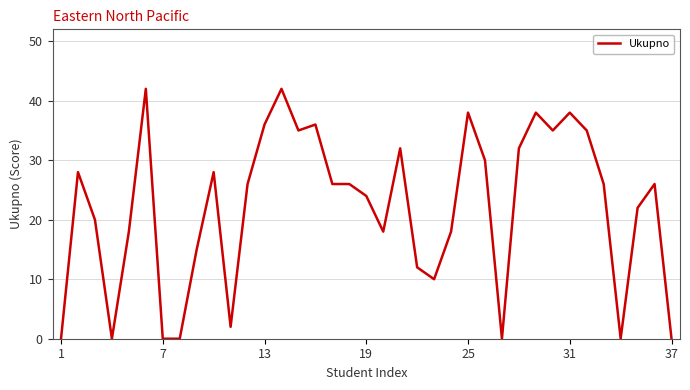

What is the difference between the maximum and minimum values?

42